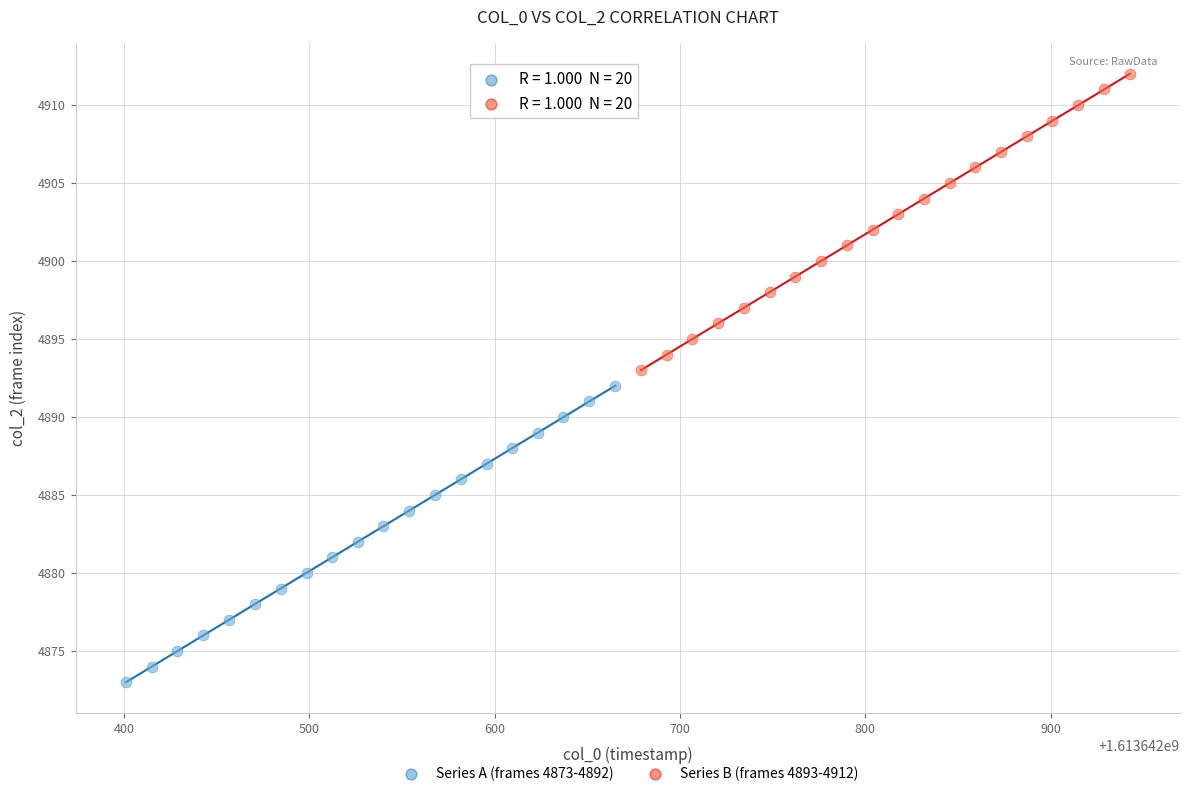

What are all the series names shown in the legend?

Series A (frames 4873-4892), Series B (frames 4893-4912)